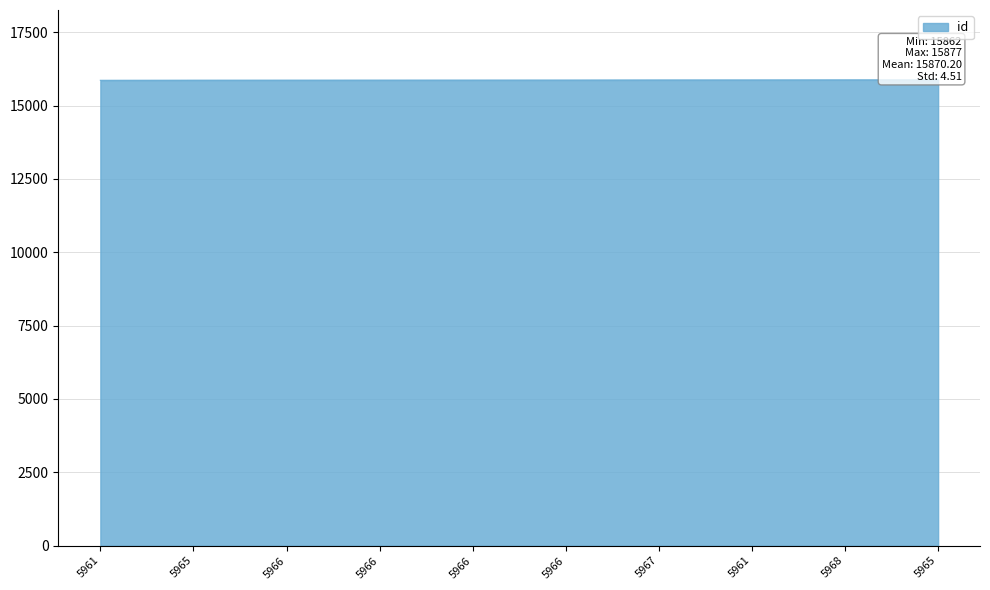

What is the label of the 9th point from the right?

5965